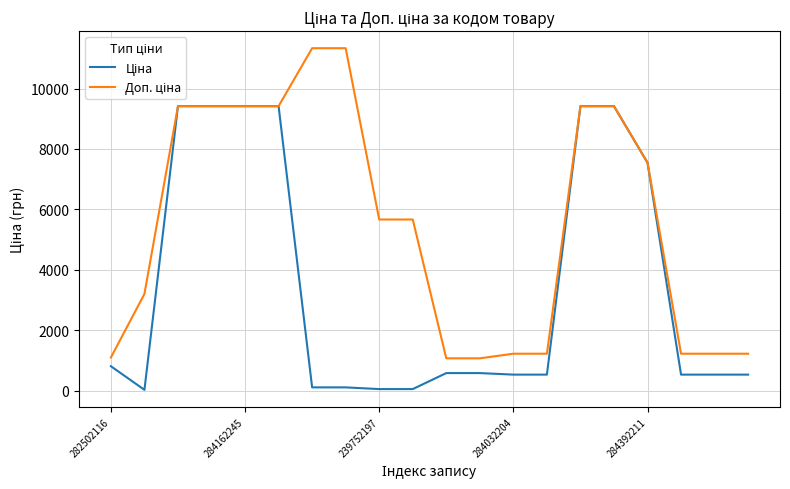

Does the chart have visible grid lines?

Yes